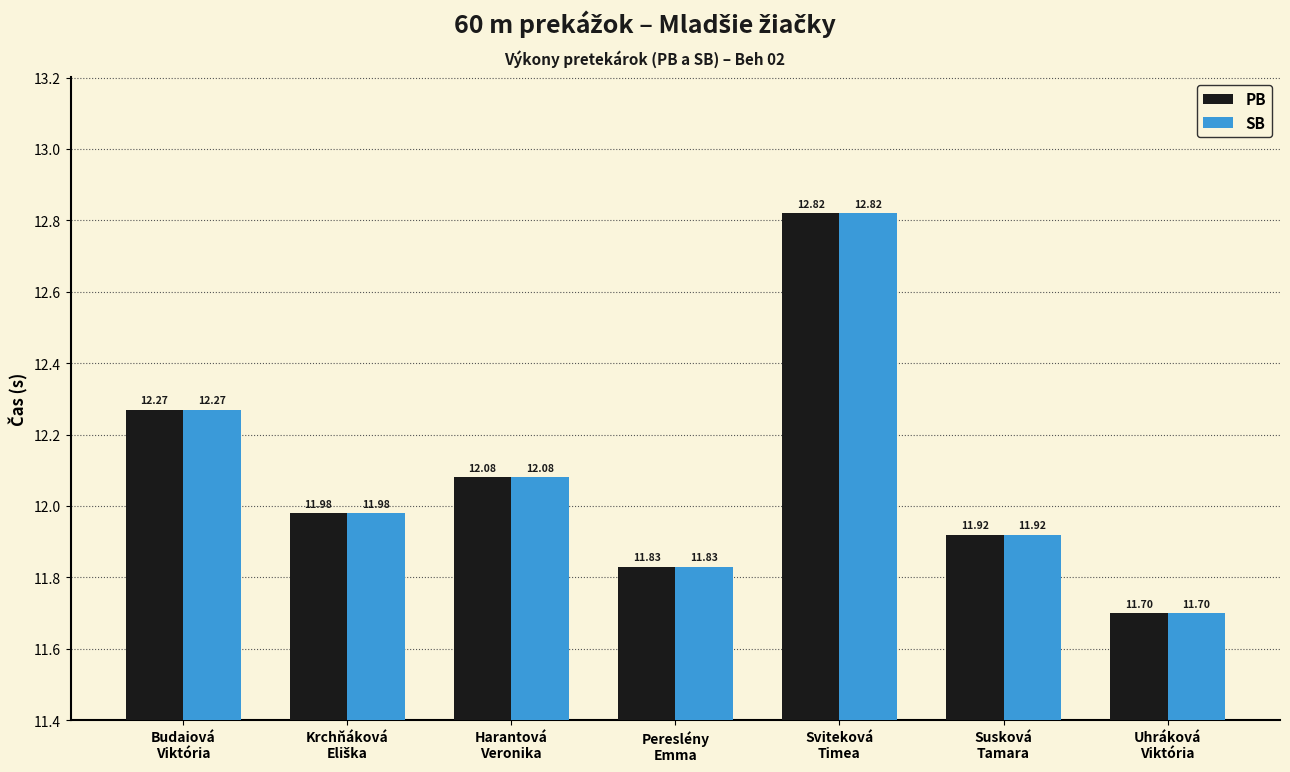

At how many categories does at least one series exceed 12?

3